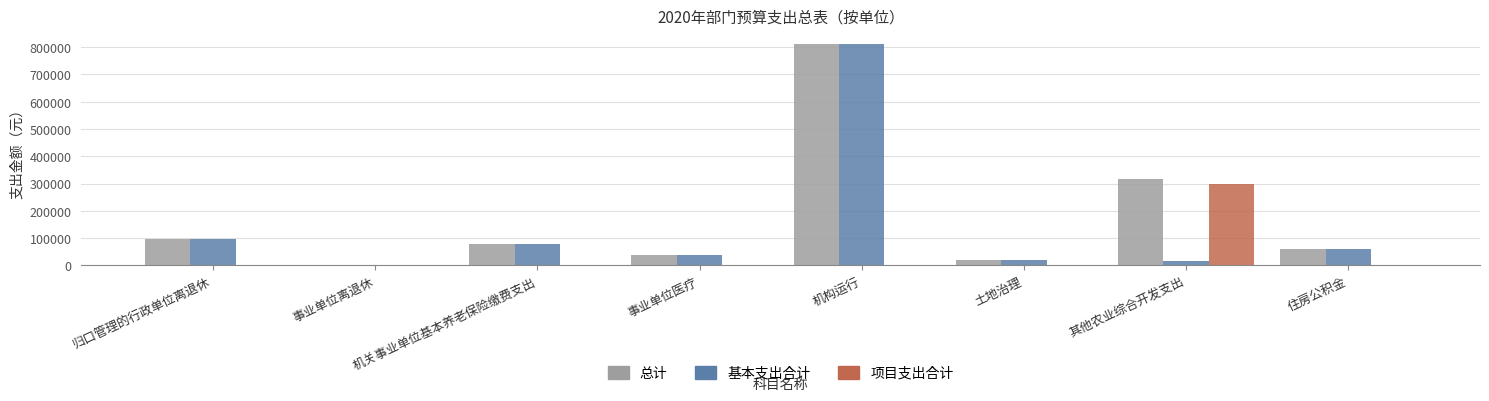

What is the sum of all 基本支出合计 values?

1123703.9